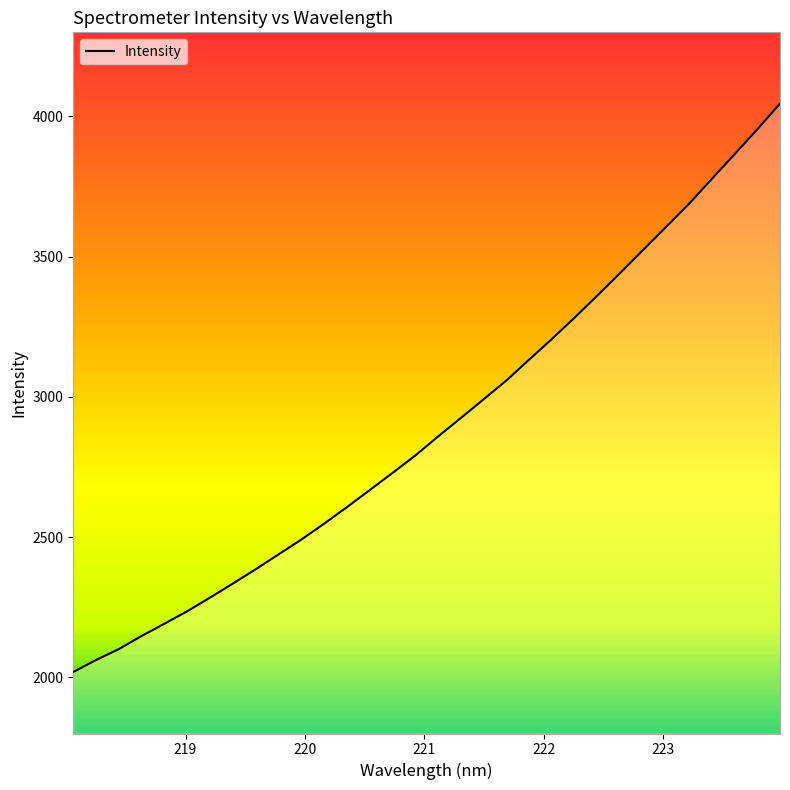

How many categories are shown in the chart?

32